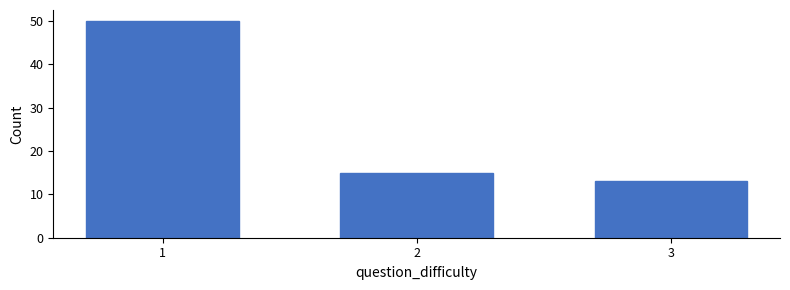

Reading left to right, what are all the values shown in this chart?

50	15	13